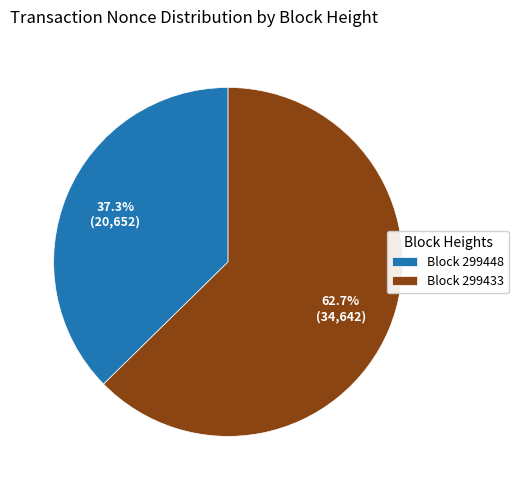

Which has a higher value, Block 299433 or Block 299448?

Block 299433